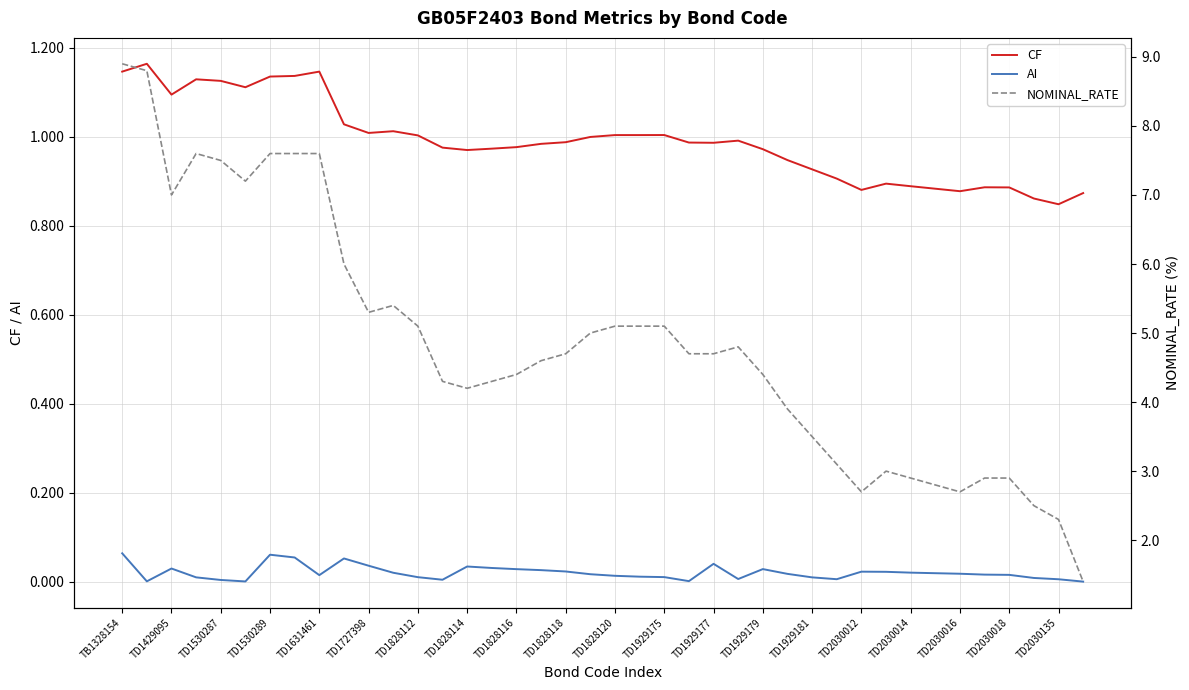

What is the highest value of the NOMINAL_RATE series?

8.9